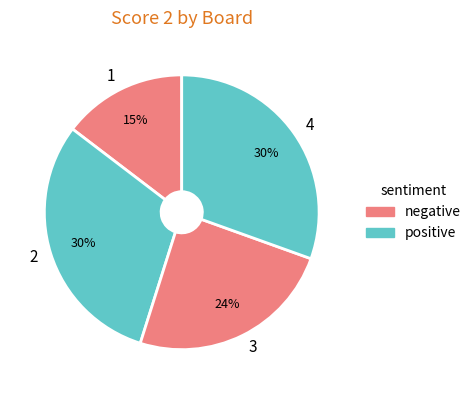

Is there any slice that represents more than half of the pie?

No